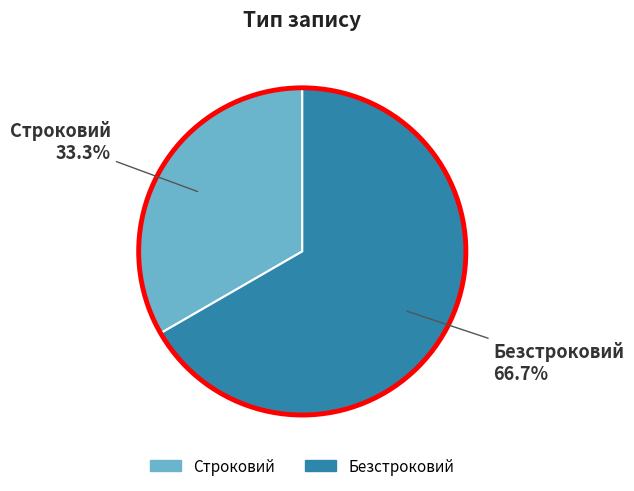

Which category accounts for the majority?

Безстроковий